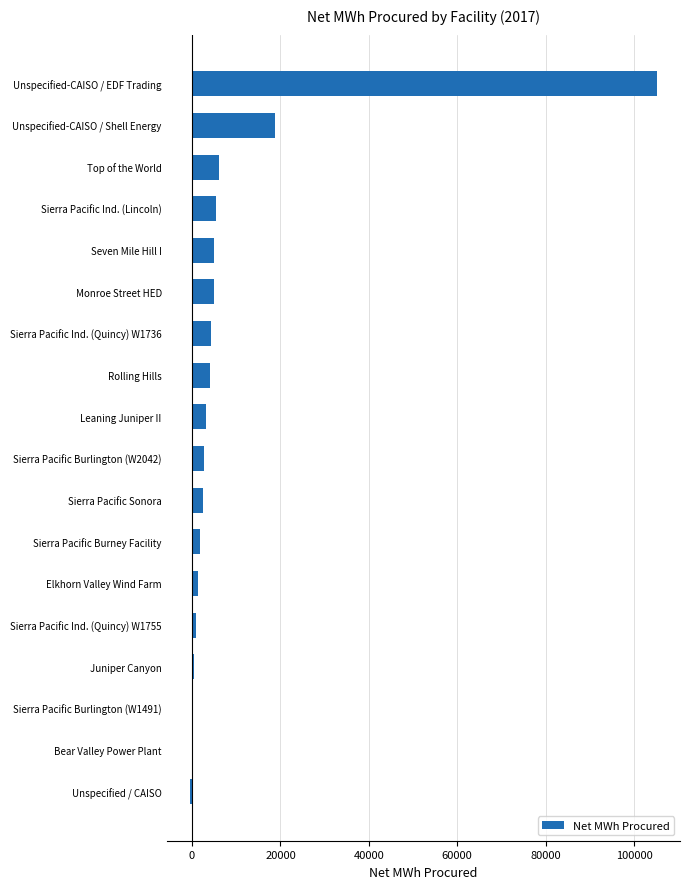

What value does the data have at Sierra Pacific Sonora?

2419.0